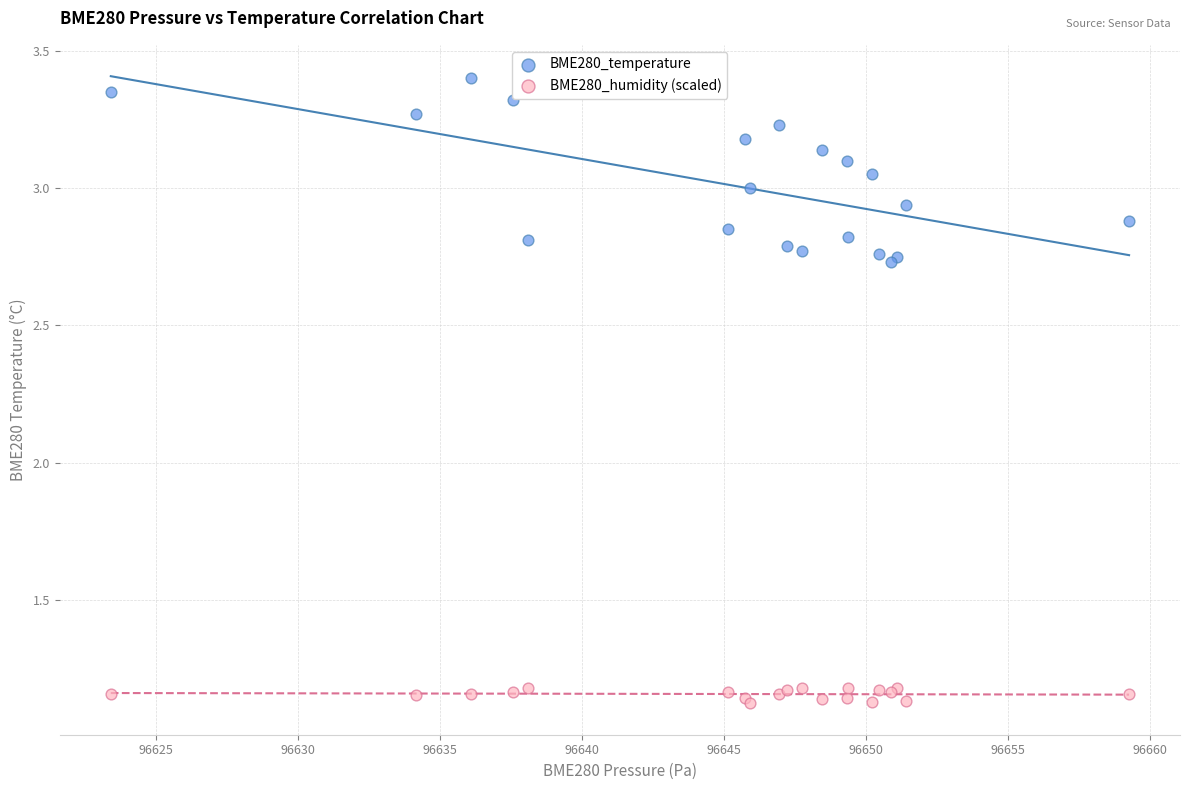

Which series reaches the minimum Y coordinate?

BME280_humidity (scaled)